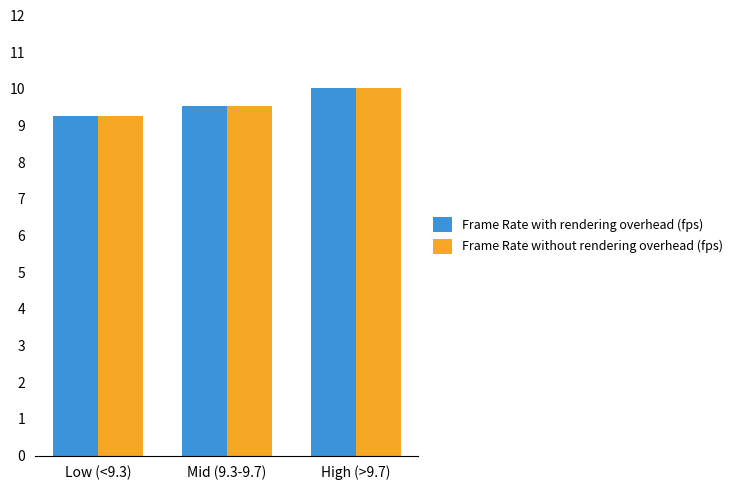

How many categories are shown in the chart?

3